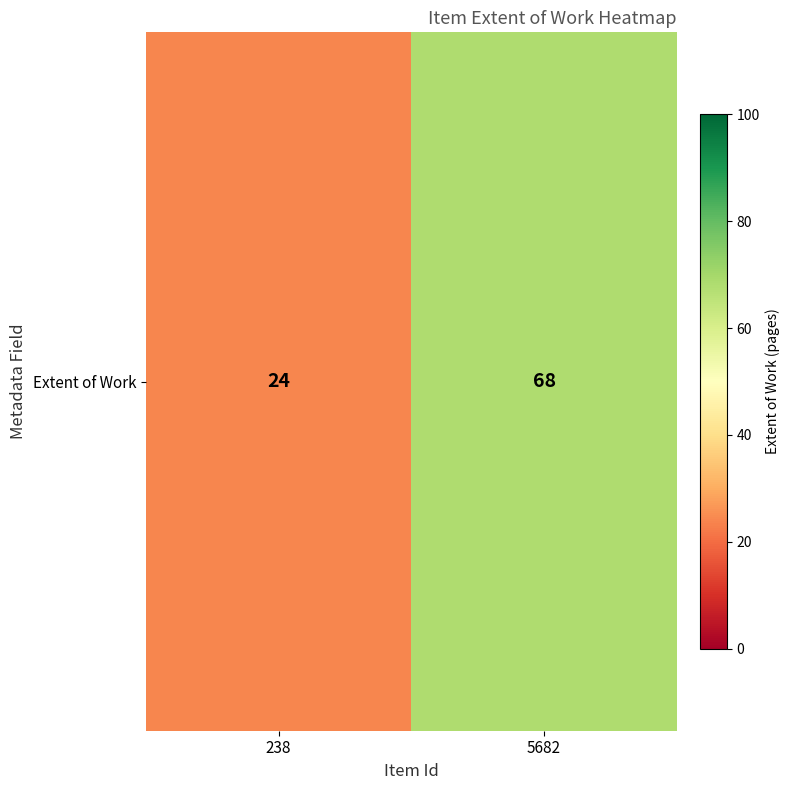

What is the change in value from 238 to 5682?

+44